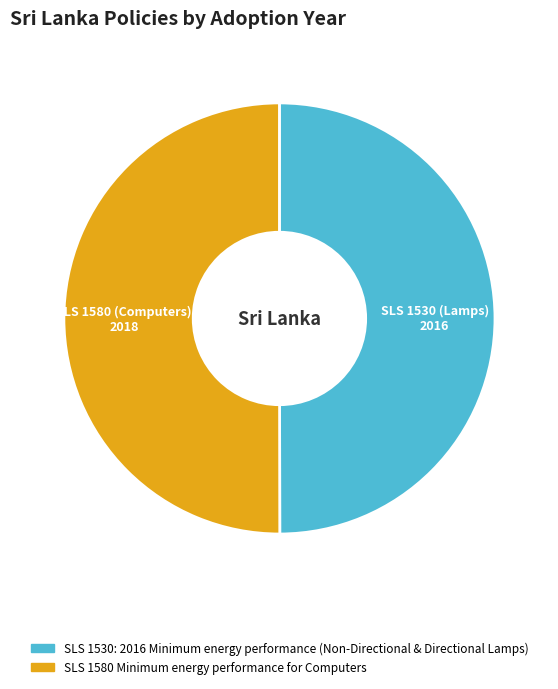

Is it true that SLS 1530: 2016 Minimum energy performance (Non-Directional & Directional Lamps) is 35% of the pie?

False